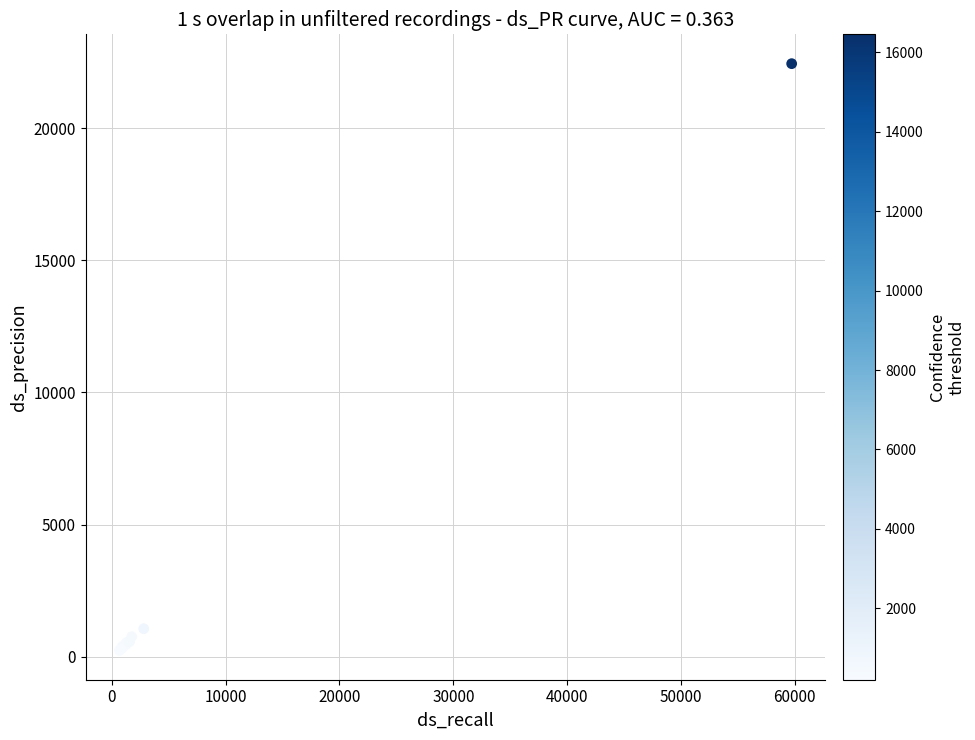

What Y value in the scatter plot is closest to 11340?

1060